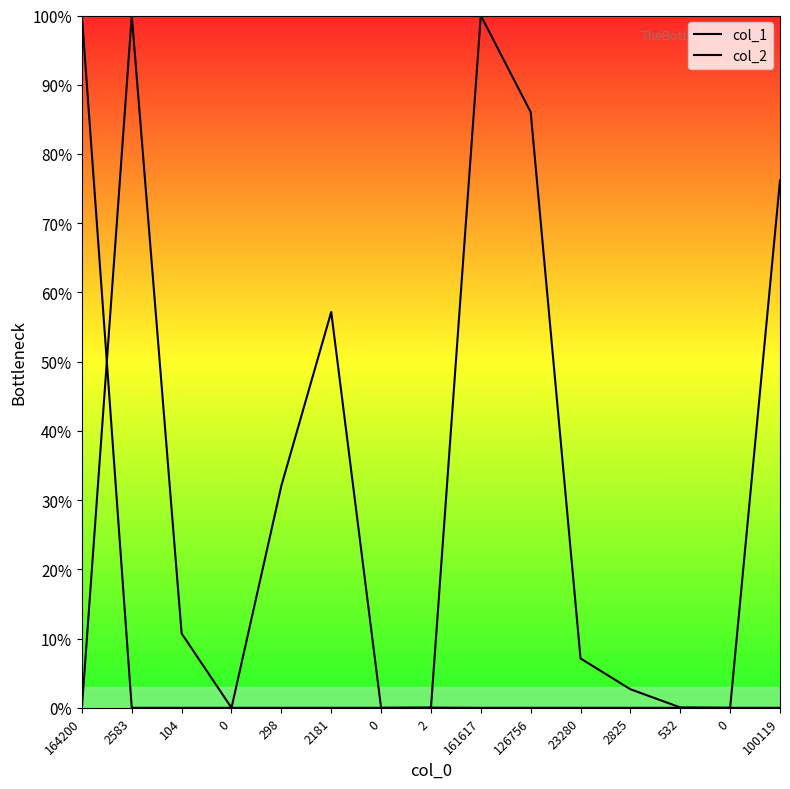

Which category has the lowest value in the col_2 series?

164200